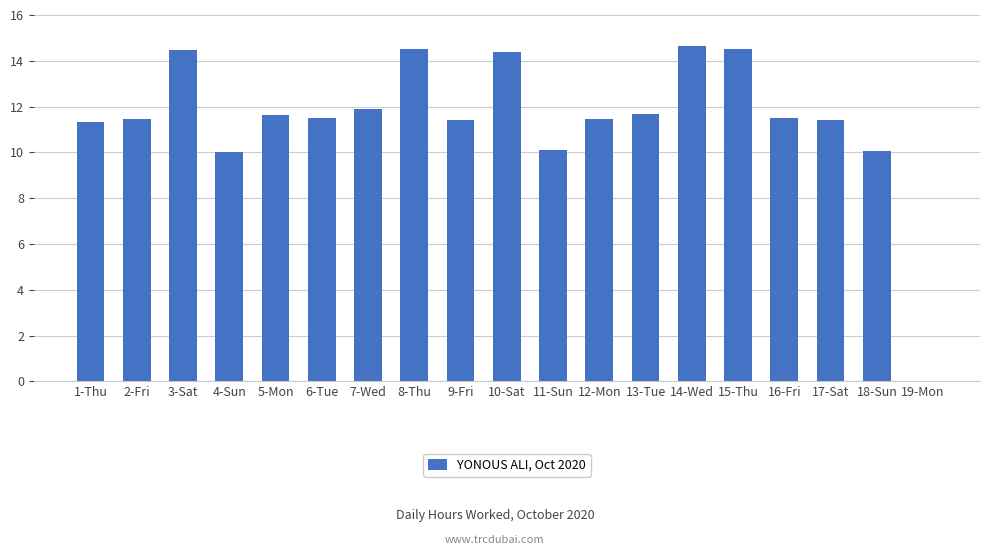

Read the value at 4-Sun.

10.0